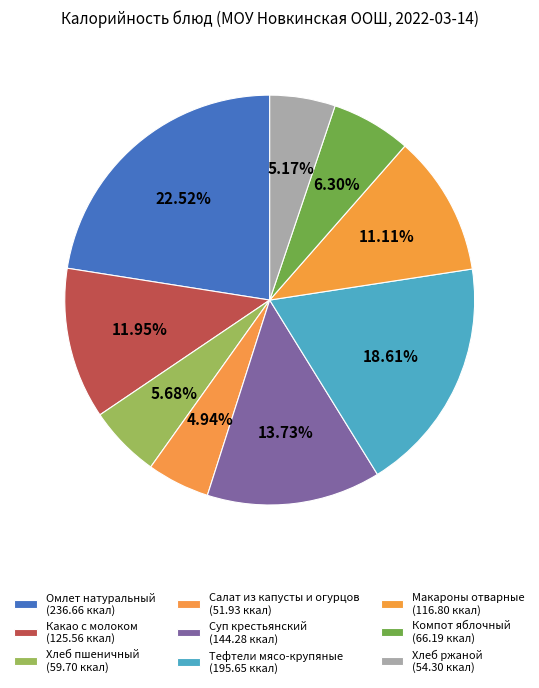

Is there a majority slice in this chart?

No